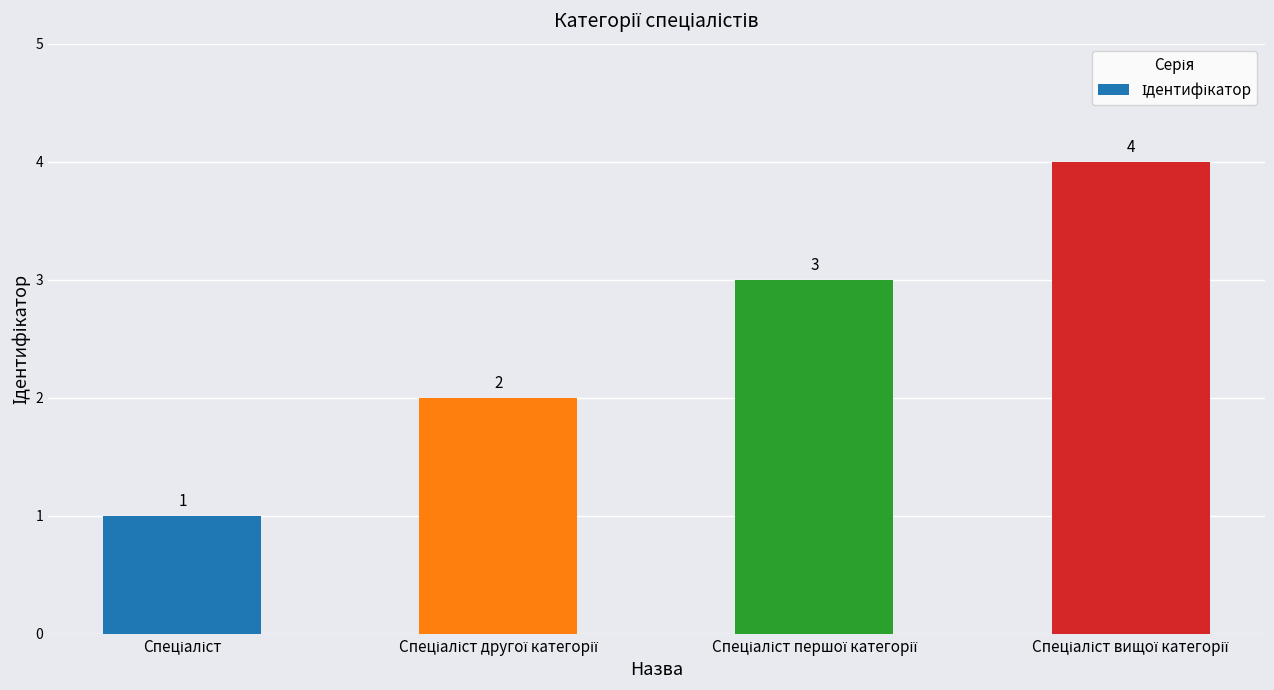

What is the difference between the maximum and minimum values?

3